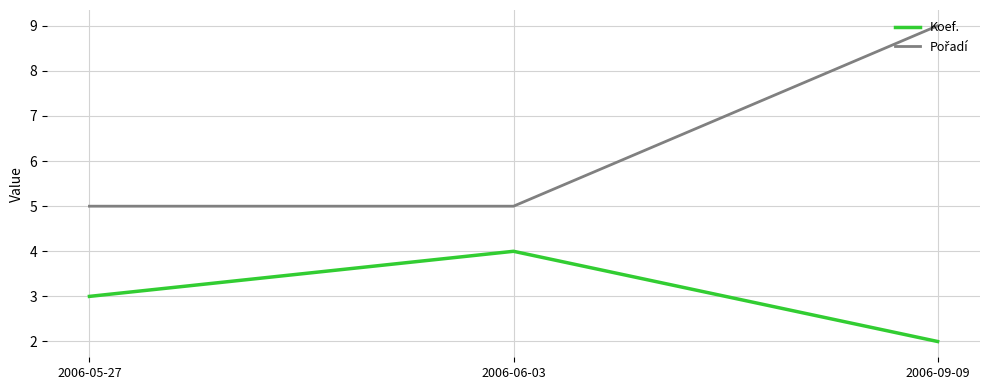

What is the sum of the Koef. values at 2006-09-09 and 2006-06-03?

6